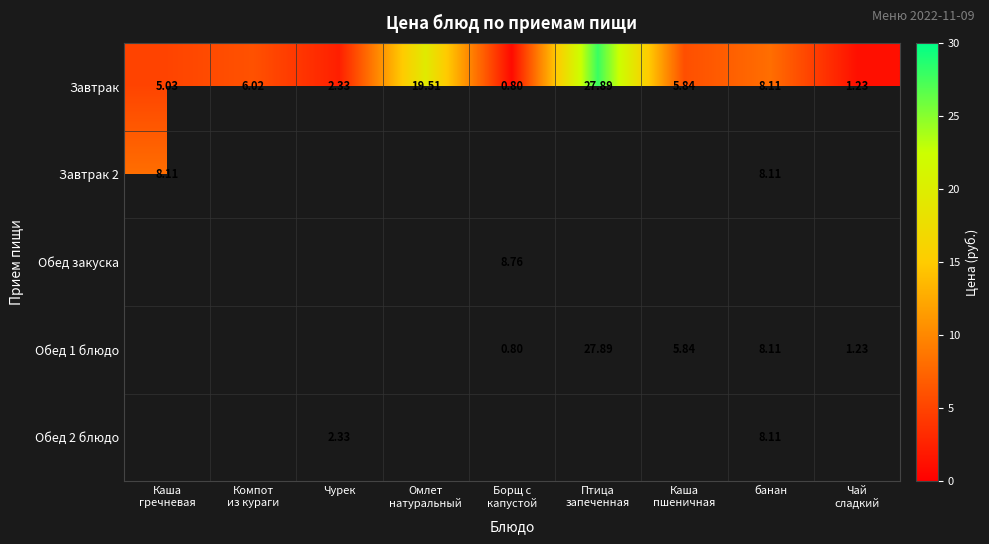

Which label corresponds to the smallest value in the chart?

Борщ с
капустой